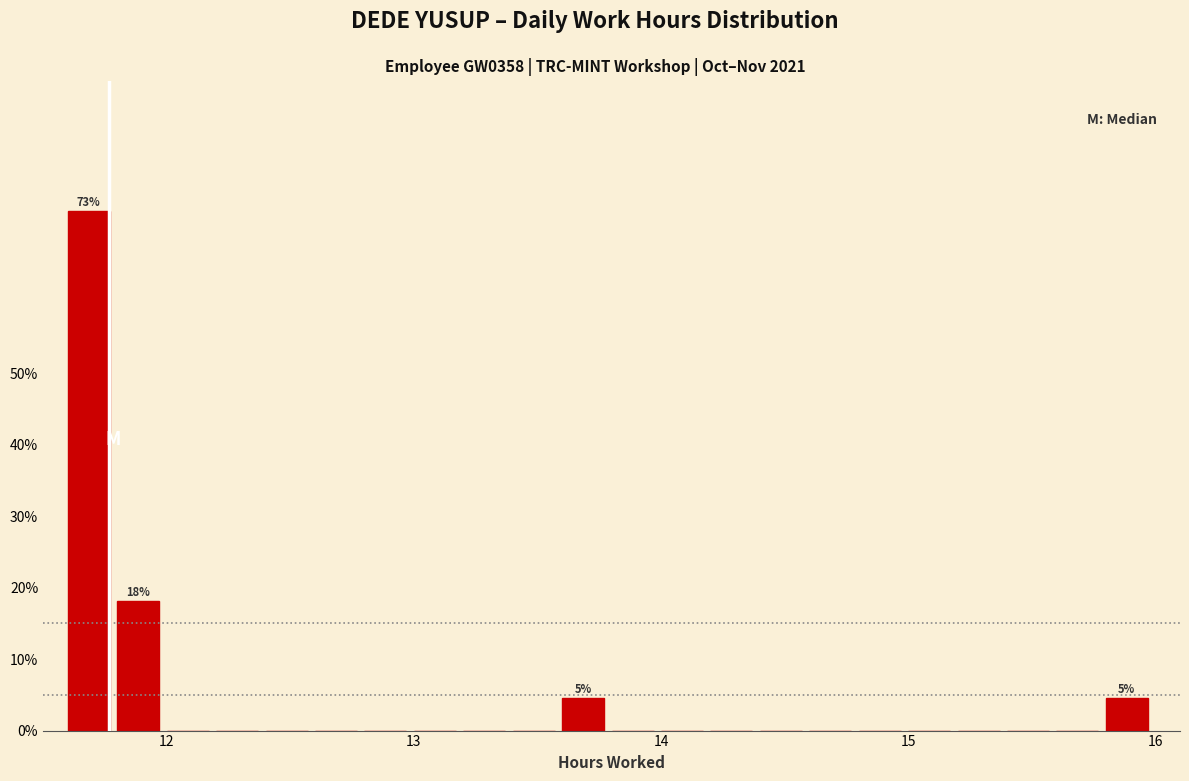

Around what value on the x-axis is the tallest bar? Give the approximate position of its centre, as read against the axis.

11.7